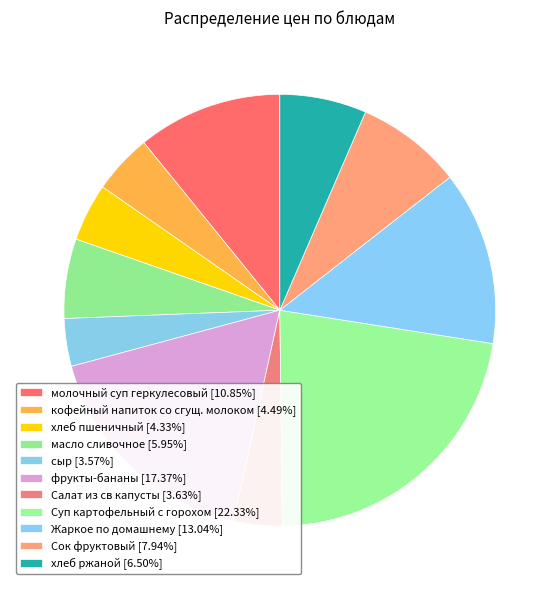

True or false: Салат из св капусты accounts for 17% of the total.

False